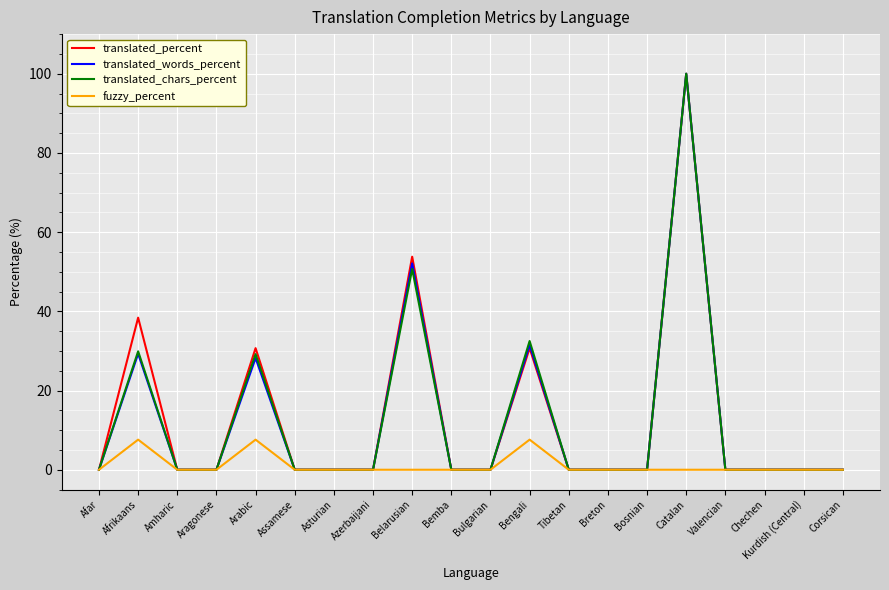

Does the chart have visible grid lines?

Yes